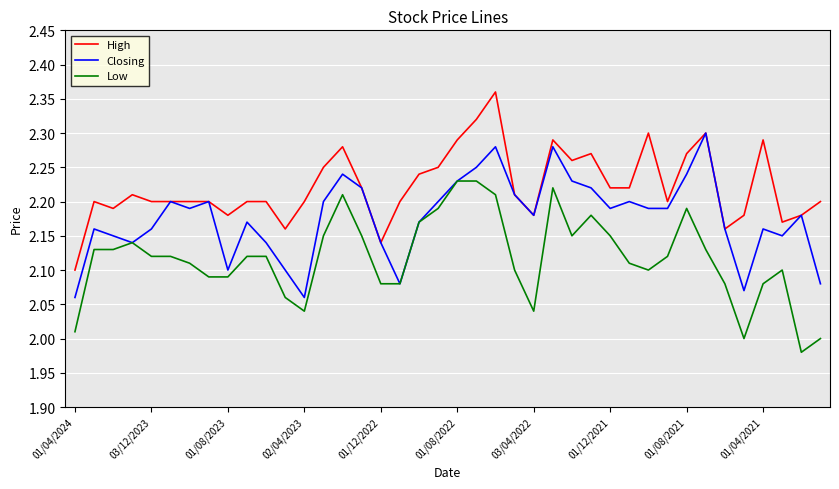

Which series has the largest total across all categories?

High